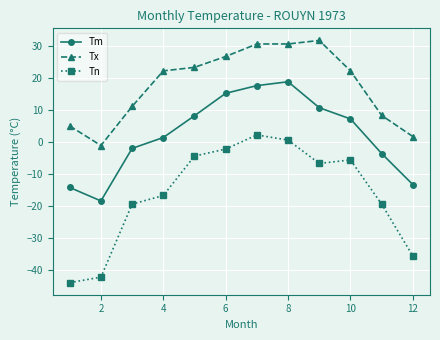

Which series has the largest range (max minus min)?

Tn